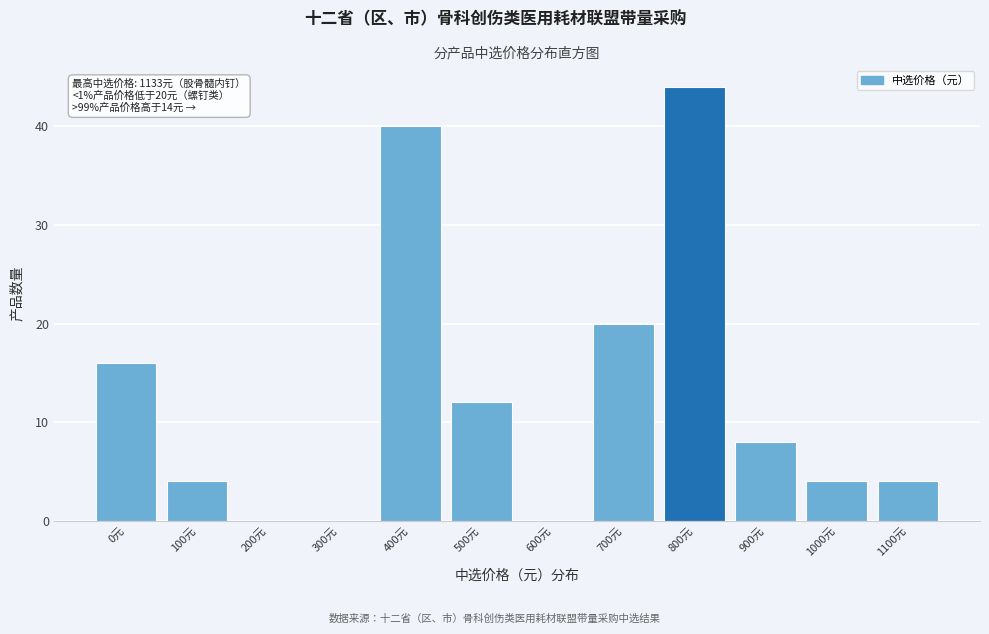

Reading left to right, extract all data points from this chart.

0元=16	100元=4	200元=0	300元=0	400元=40	500元=12	600元=0	700元=20	800元=44	900元=8	1000元=4	1100元=4